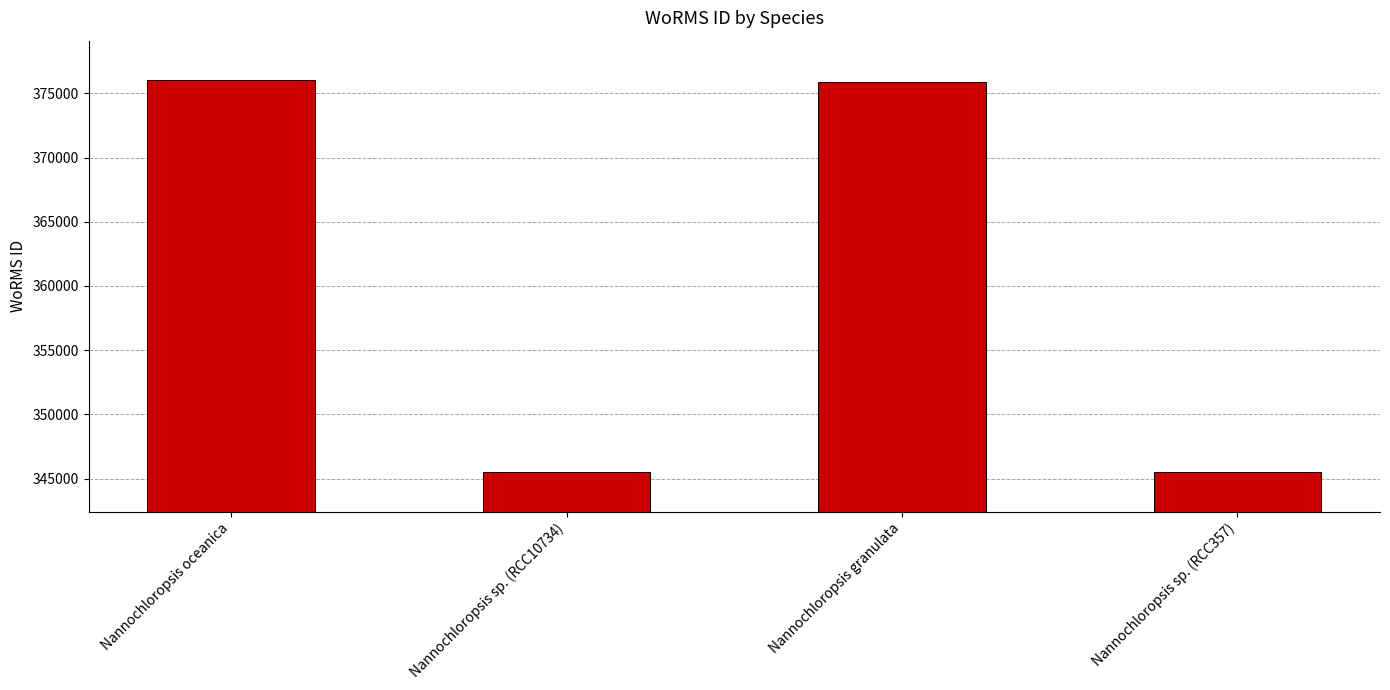

What is the smallest value displayed?

345489